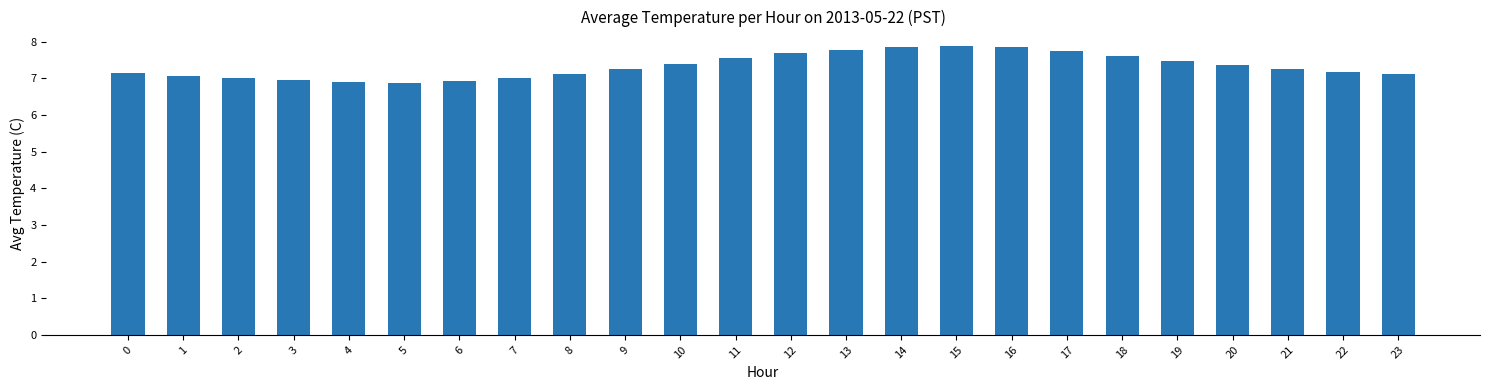

Read the value at 16.

7.8